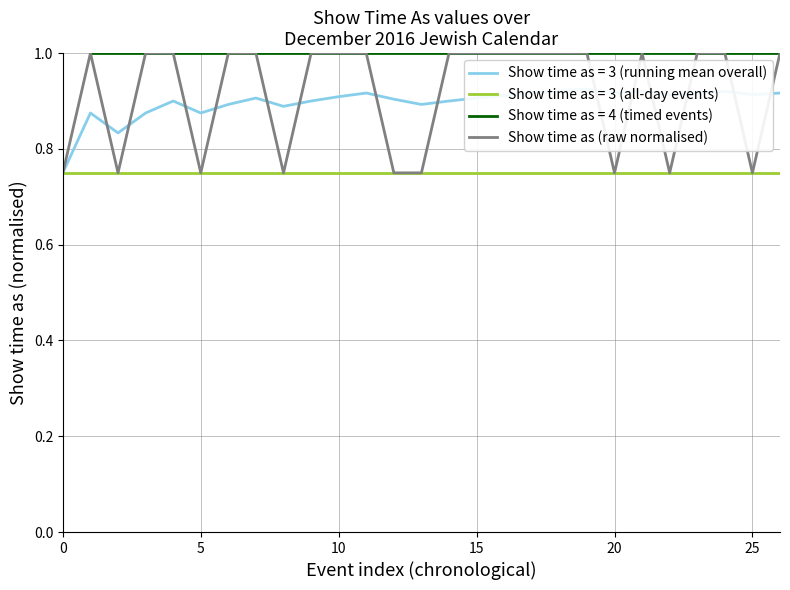

Which has a higher value, 12 or 14?

14